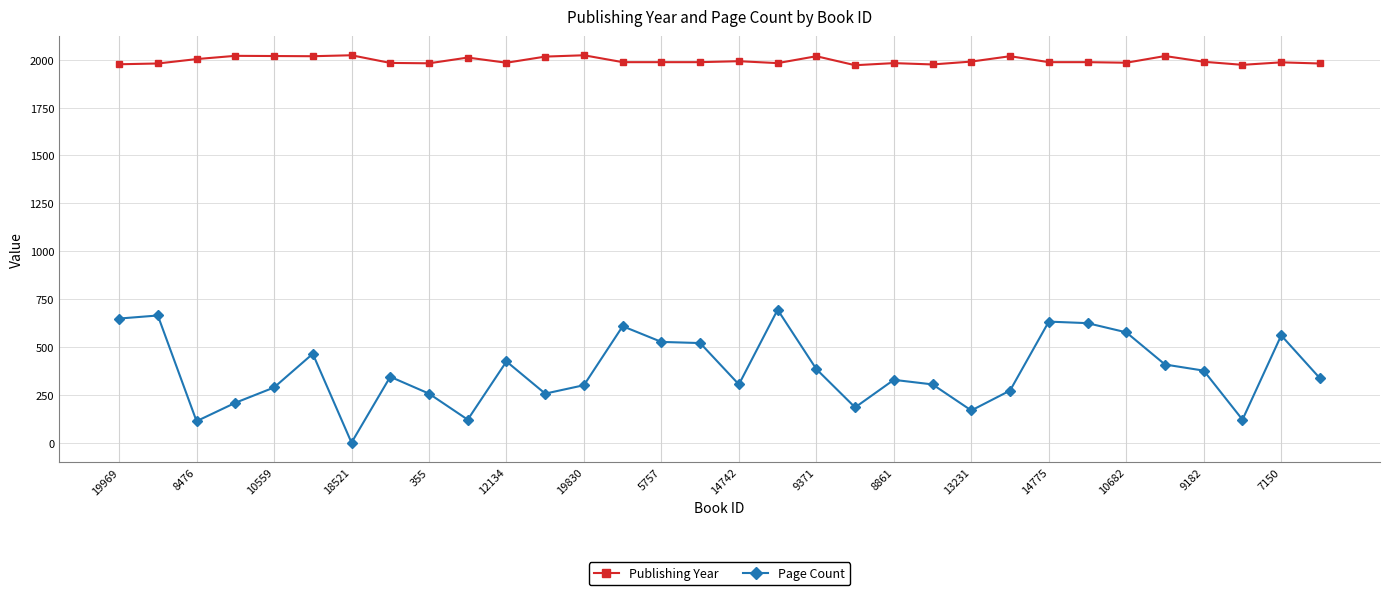

What is the maximum value shown in the chart?

2023